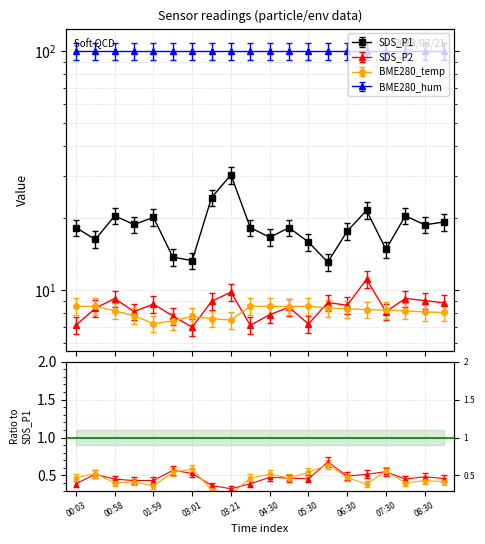

Count the number of categories in the chart.

20